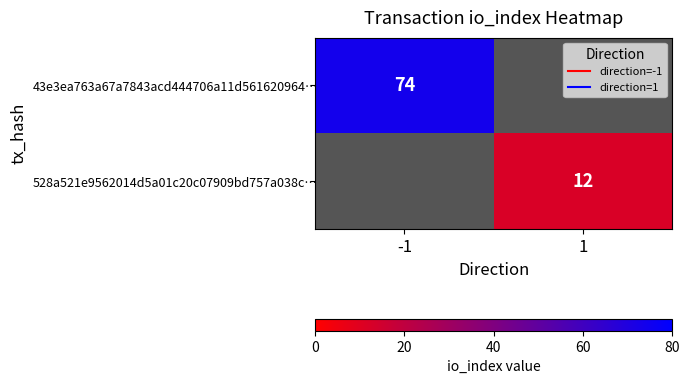

How many positive values does the 43e3ea763a67a7843acd444706a11d561620964… series have?

1